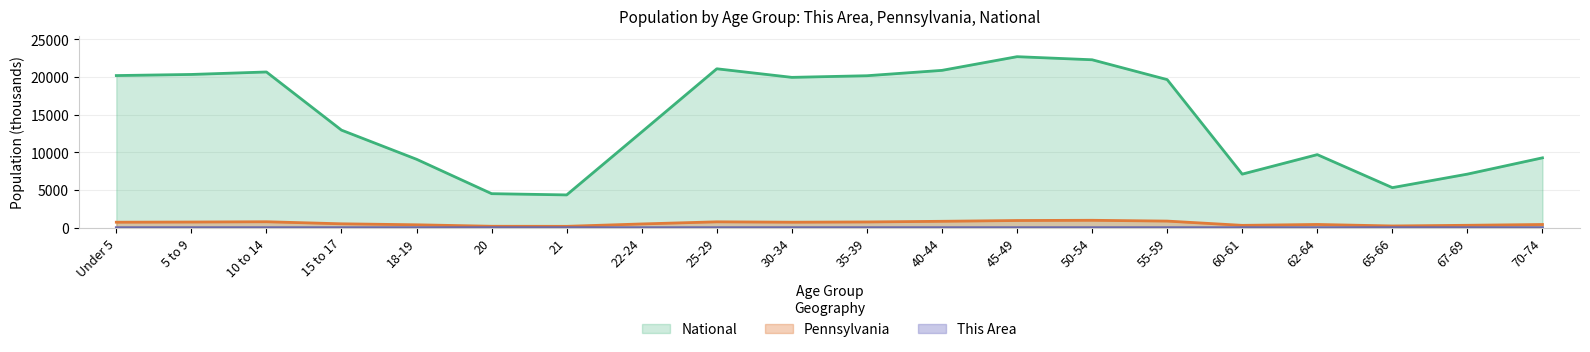

What is the difference between the This Area values at 20 and 5 to 9?

1.4